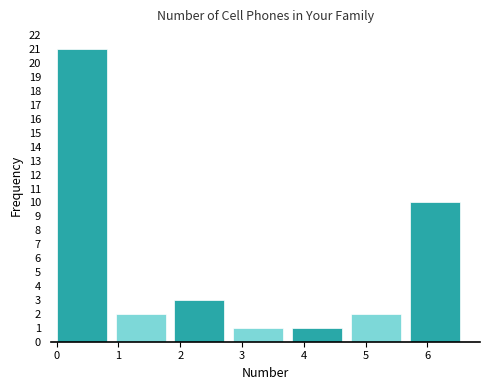

Which range on the x-axis has the tallest bar?

0.0 to 1.0